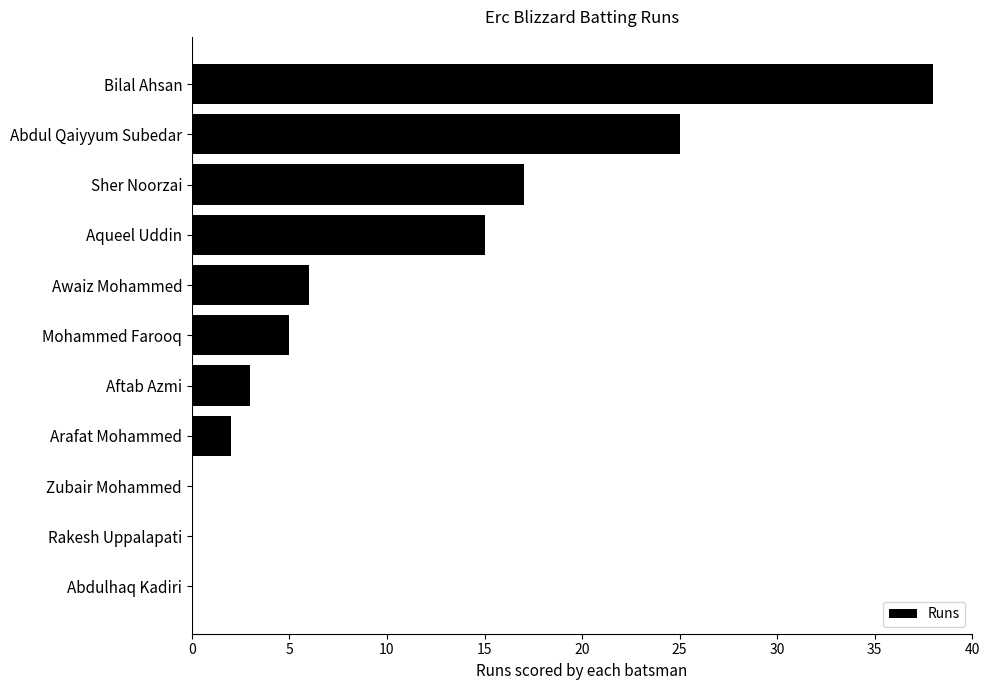

Between Aqueel Uddin and Abdulhaq Kadiri, which is larger?

Aqueel Uddin